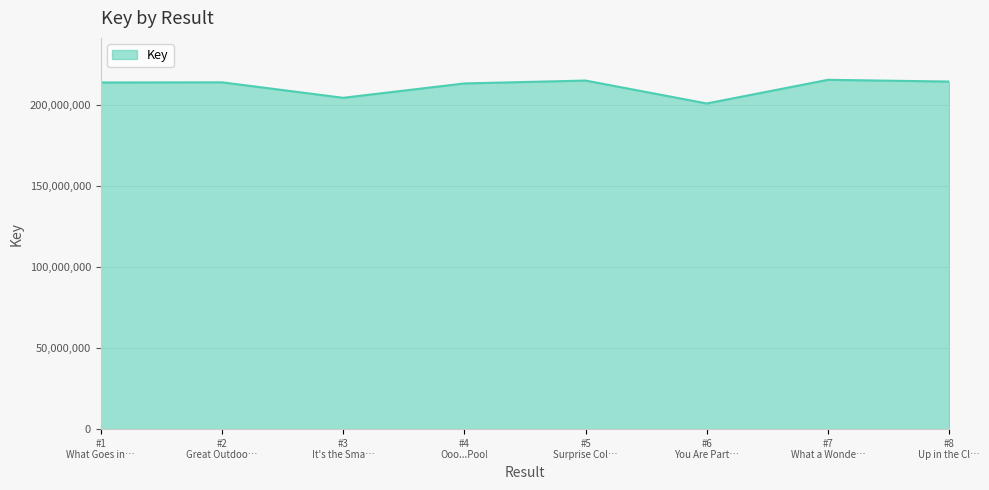

True or false: there are more than 1 points higher than both neighbors.

True